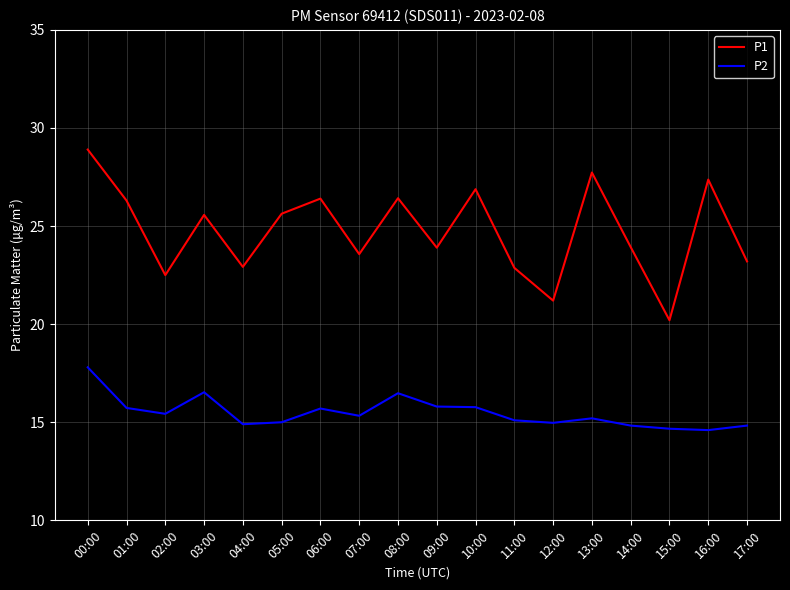

What position from the right is 06:00?

12